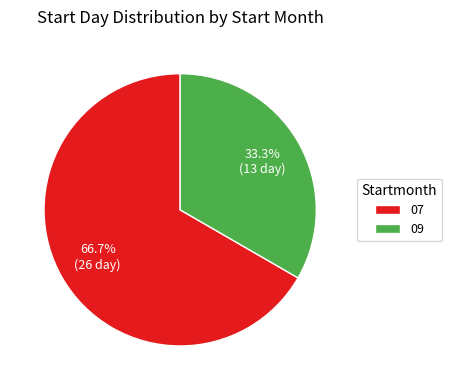

Which category has the smallest portion of the pie?

09